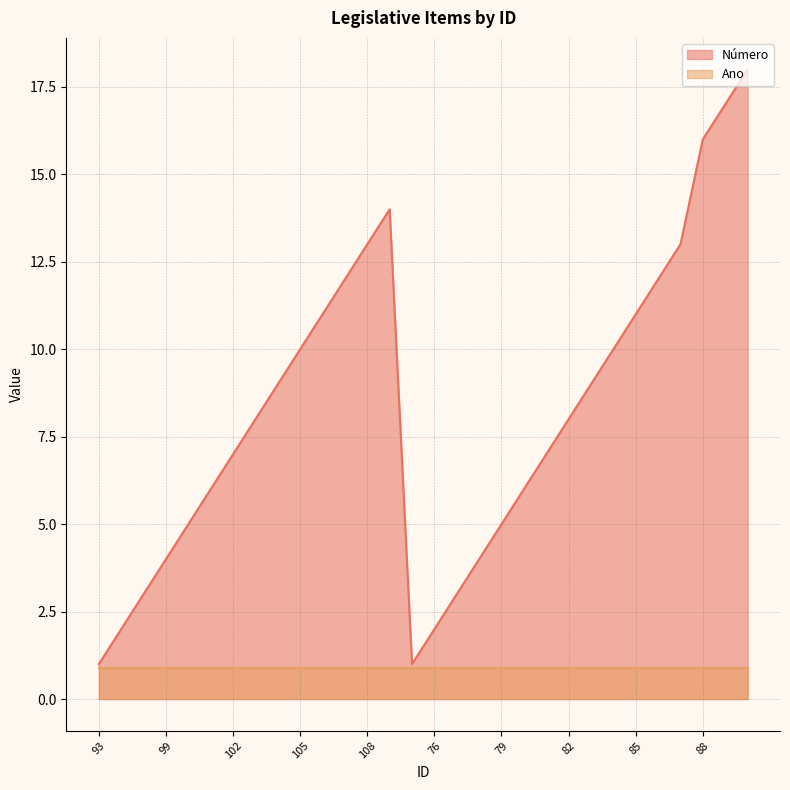

How many lines are shown in the chart?

2